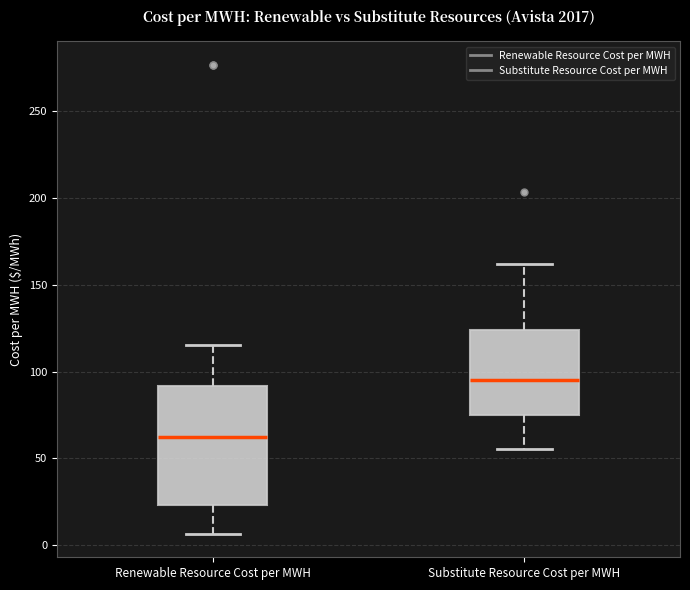

Where does the median line of the box for Substitute Resource Cost per MWH sit on the y-axis? The values are not printed on the chart, so give them approximately, as read against the axis.

95